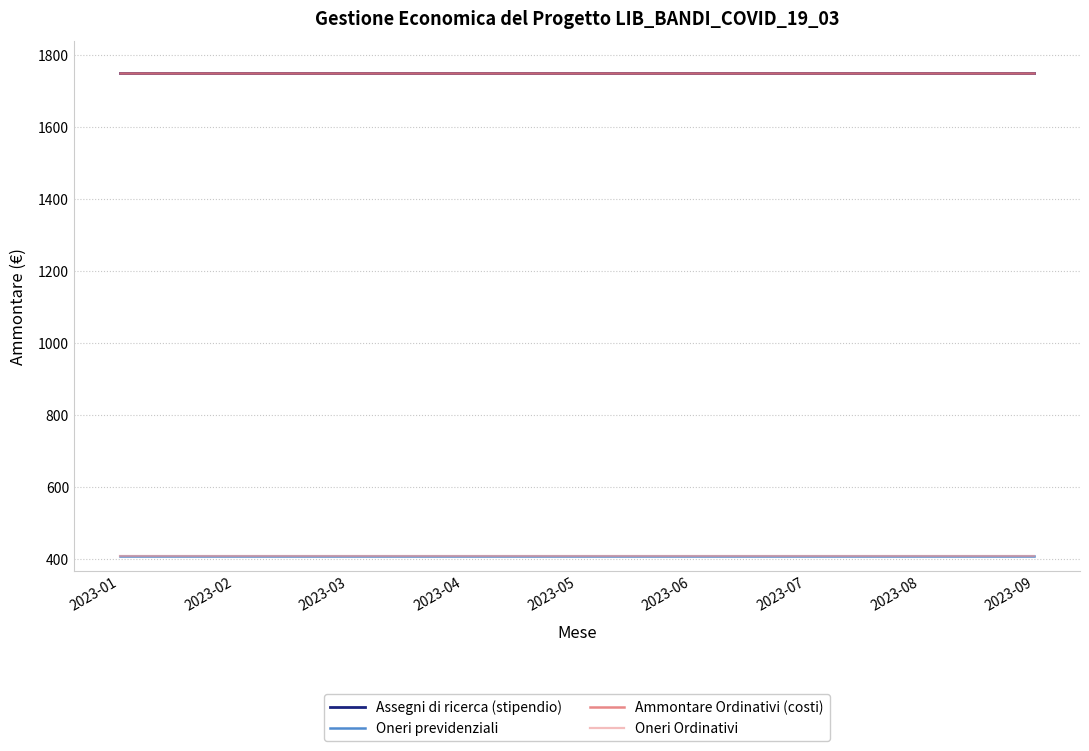

Rank the series by their maximum value, from highest to lowest.

Assegni di ricerca (stipendio), Ammontare Ordinativi (costi), Oneri previdenziali, Oneri Ordinativi